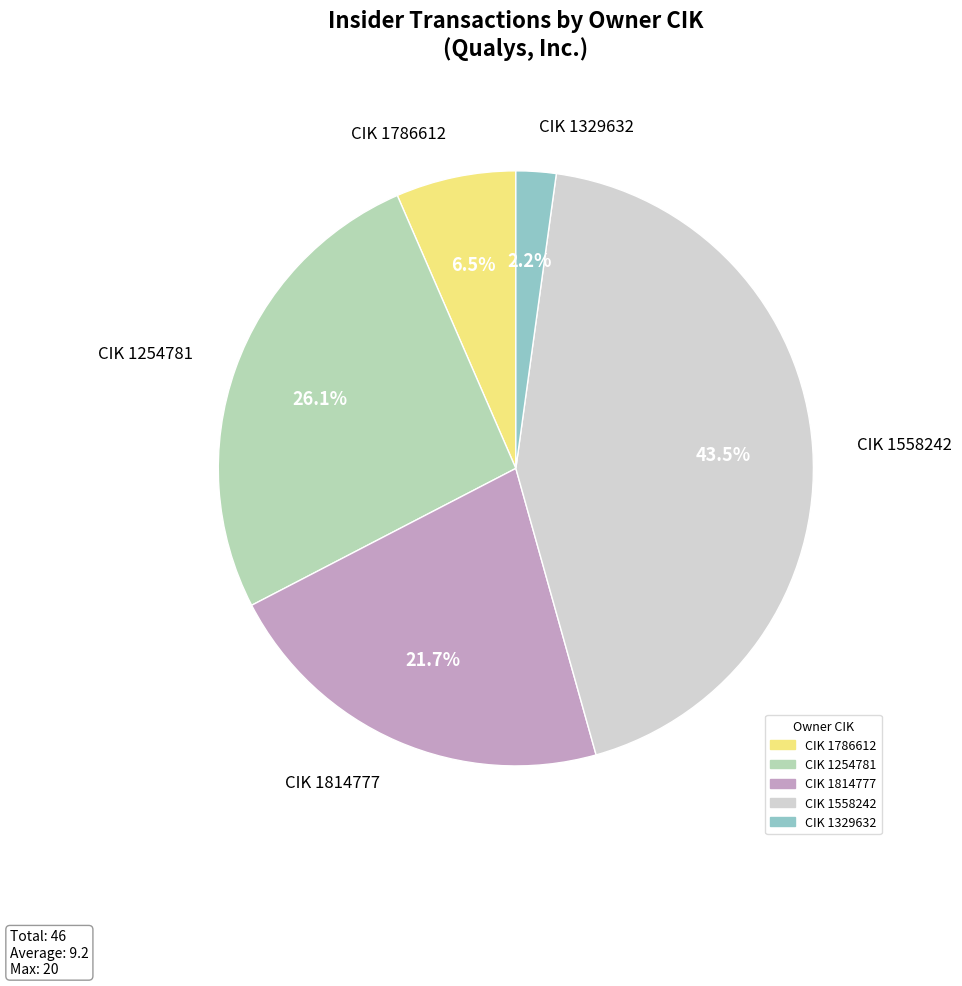

Combined, do CIK 1786612 and CIK 1329632 account for over 50%?

No